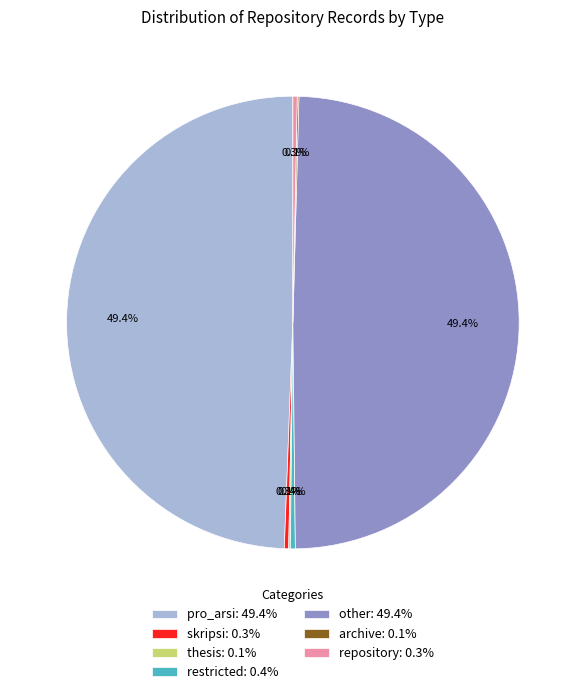

Is there any slice that represents more than half of the pie?

No